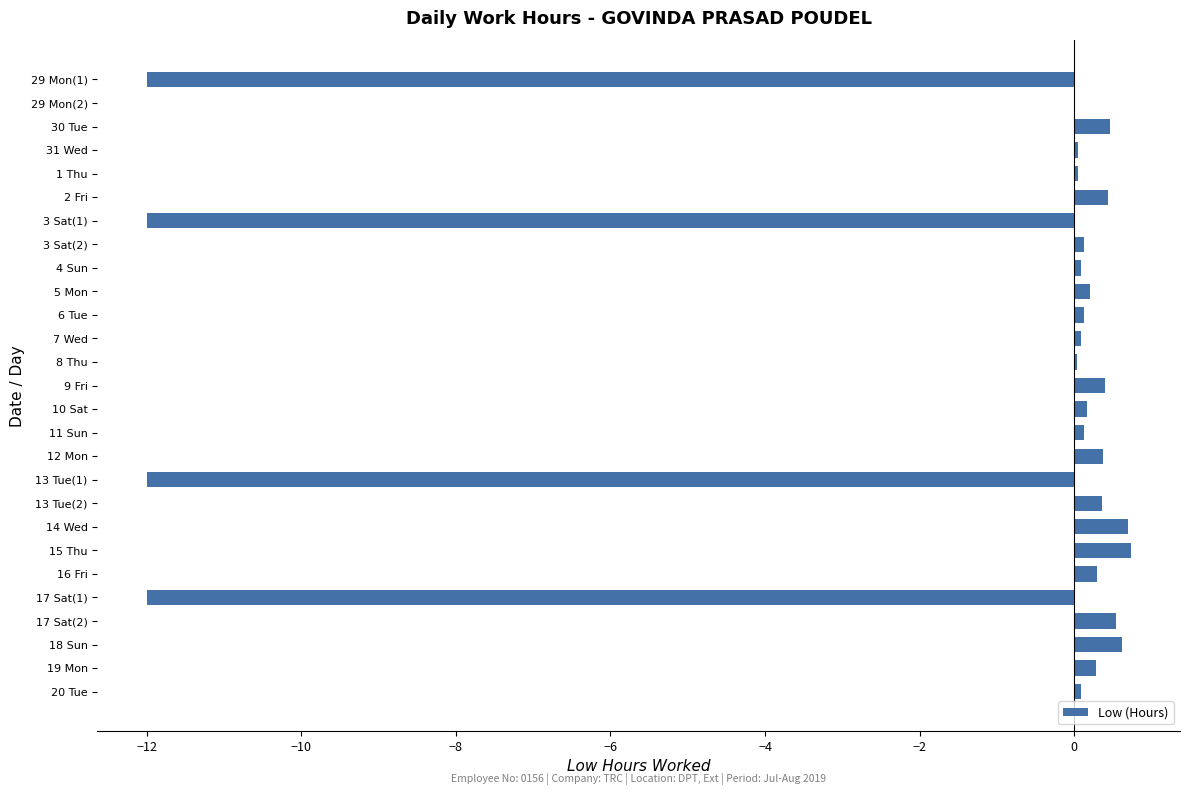

What is the sum of all values?

-41.7